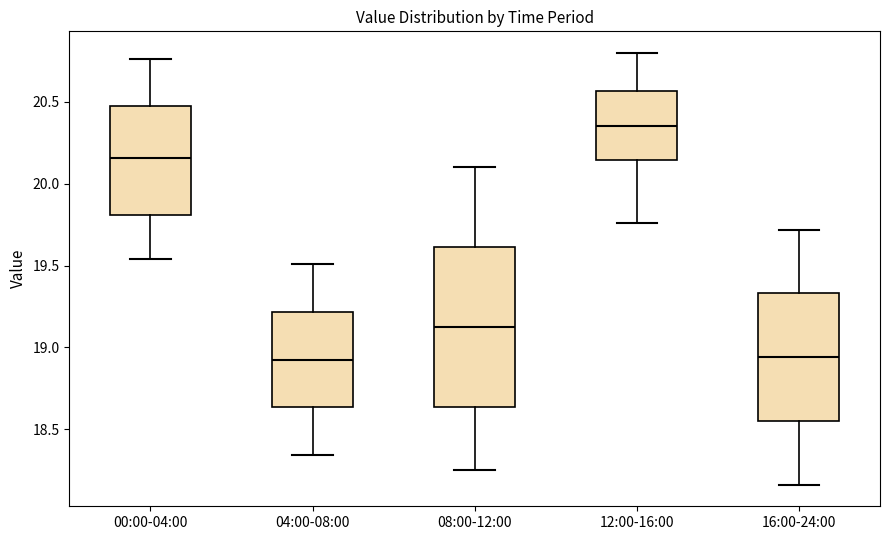

Which box is the tallest, from its lower edge to its upper edge?

08:00-12:00